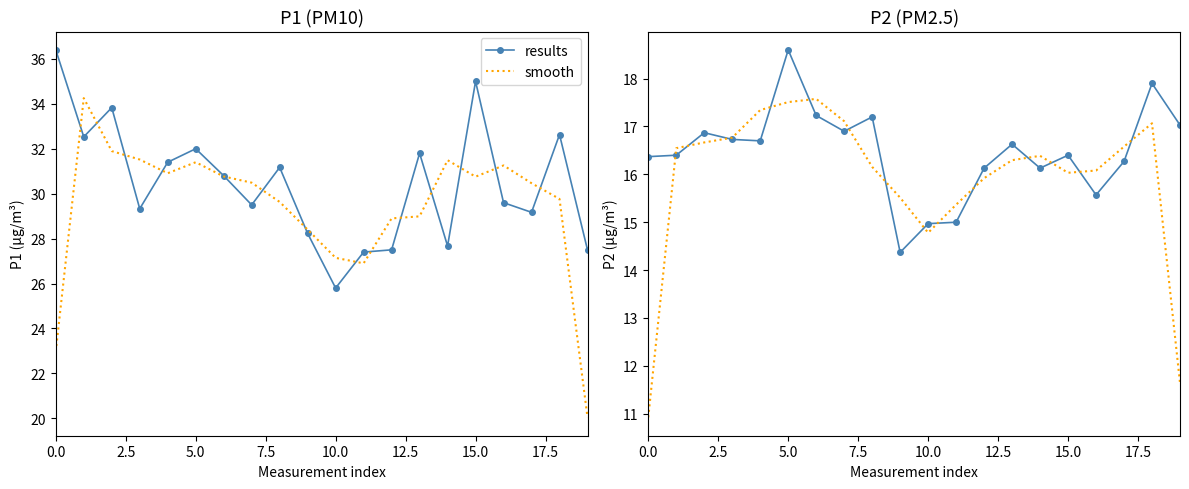

How many interior local peaks does the smooth series have?

3